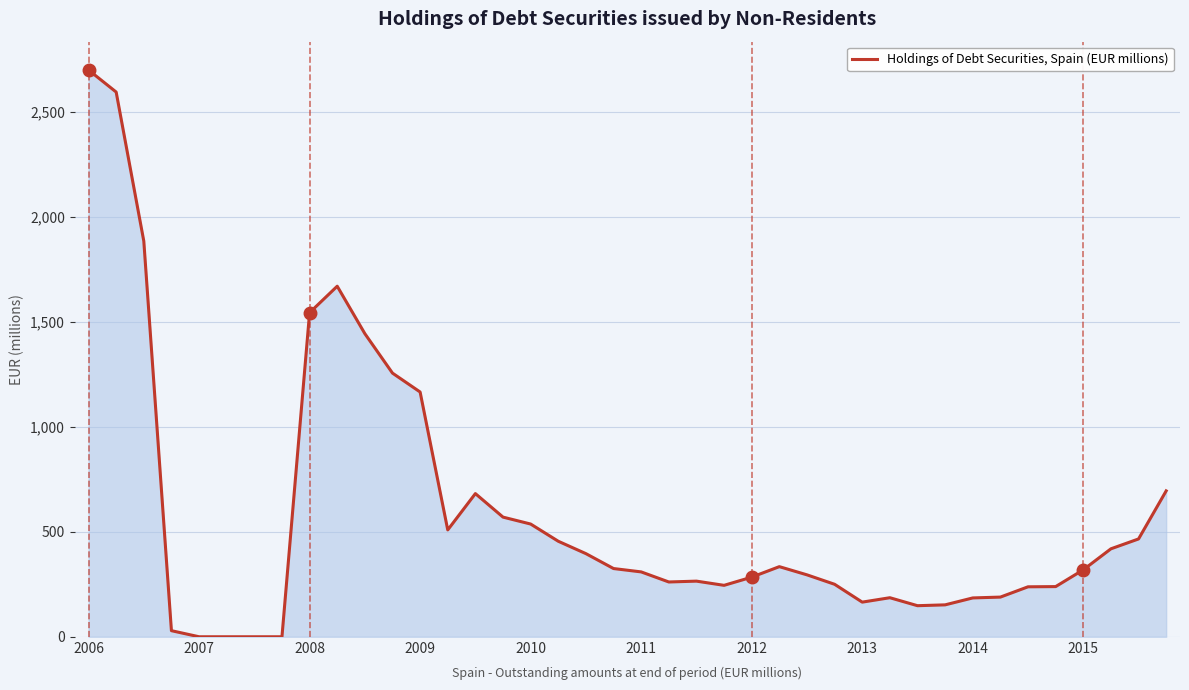

At which category does the chart reach its peak across all series?

2006